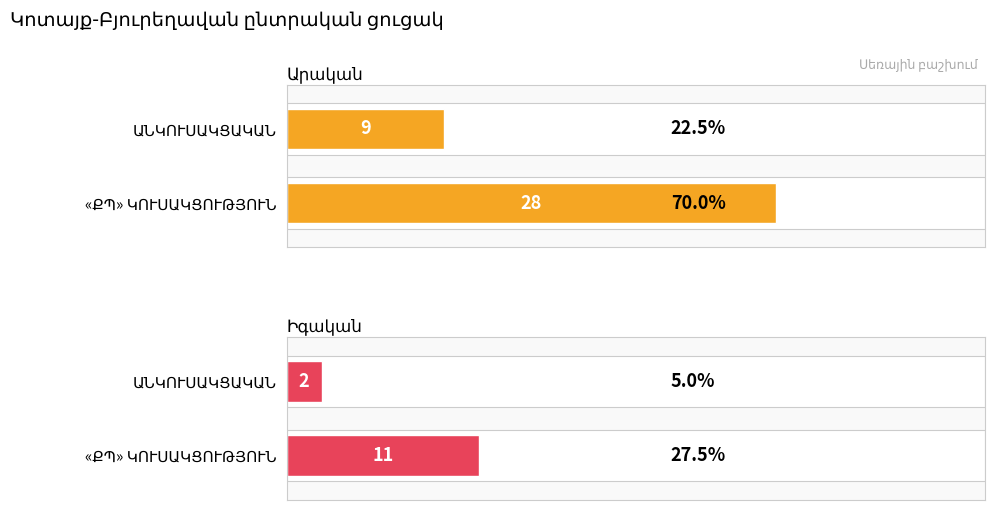

Reading left to right, list all the values displayed in this chart.

Արական: 28	9
Իգական: 11	2